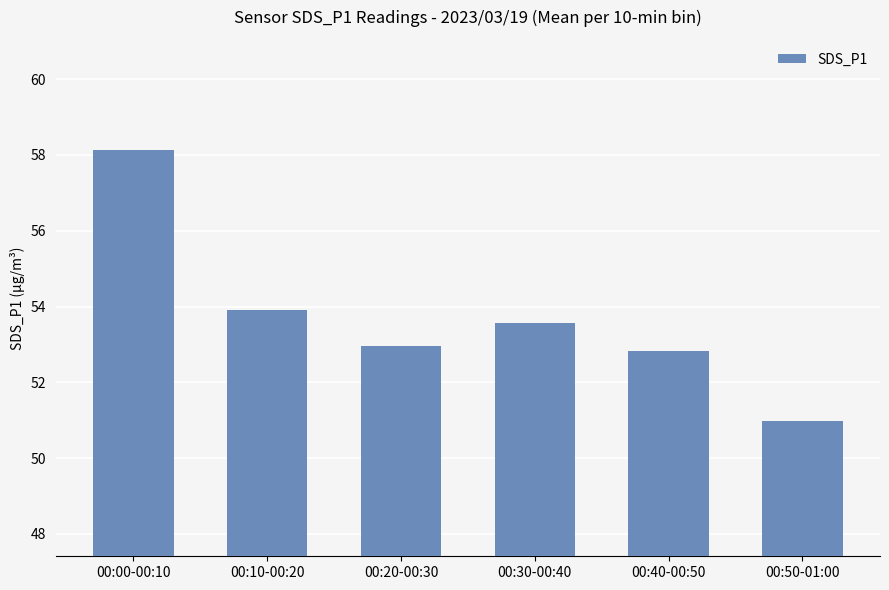

How many categories are shown in the chart?

6